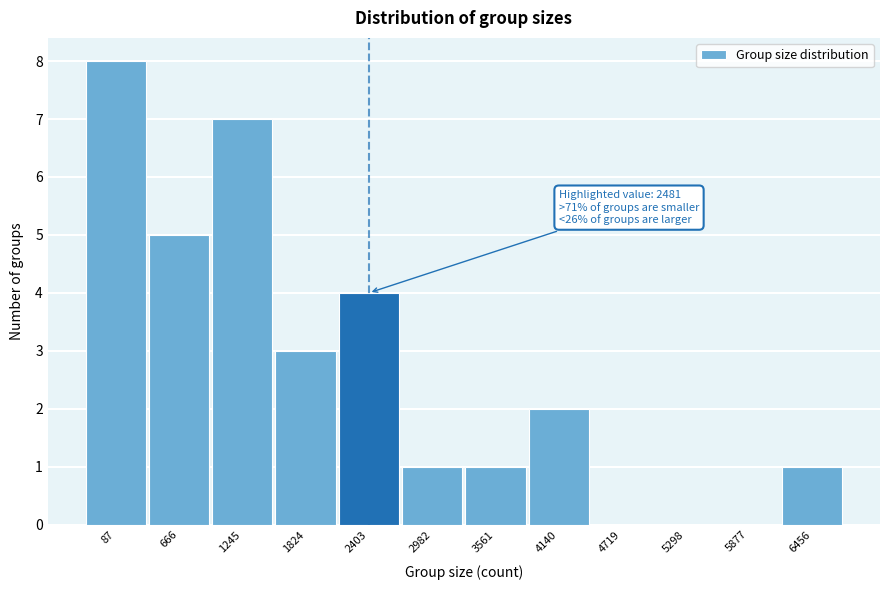

Reading left to right, what are all the values shown in this chart?

87=8	666=5	1245=7	1824=3	2403=4	2982=1	3561=1	4140=2	4719=0	5298=0	5877=0	6456=1